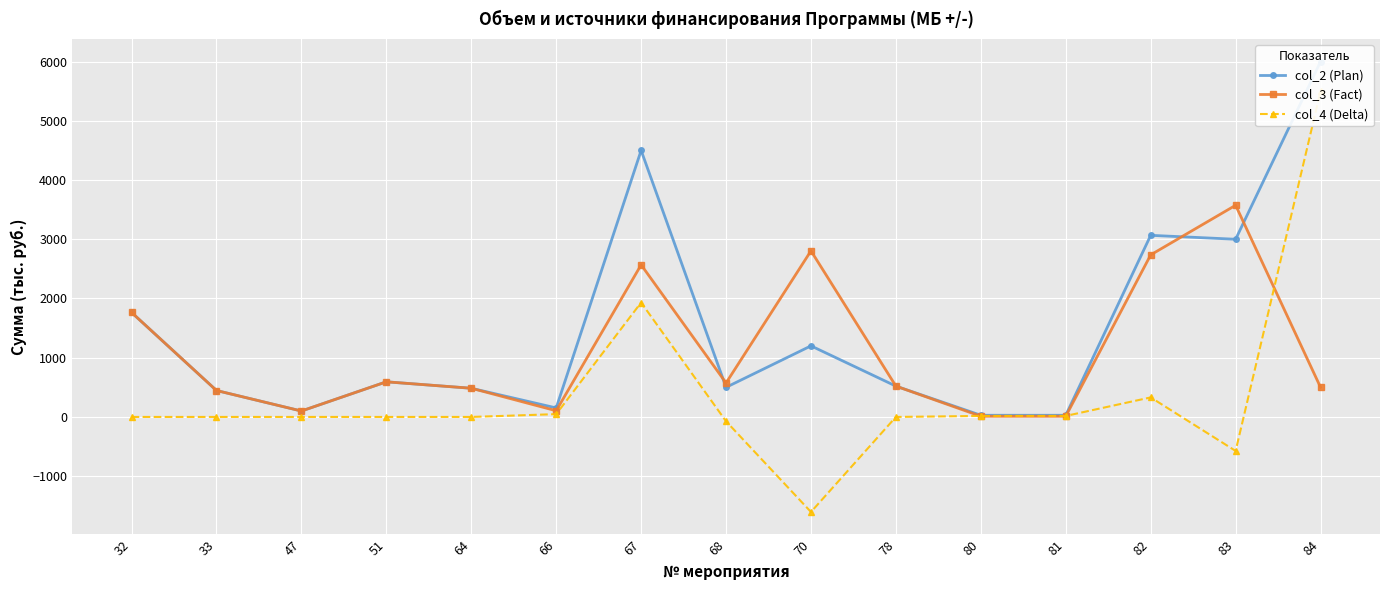

What is the maximum value shown in the chart?

6000.0